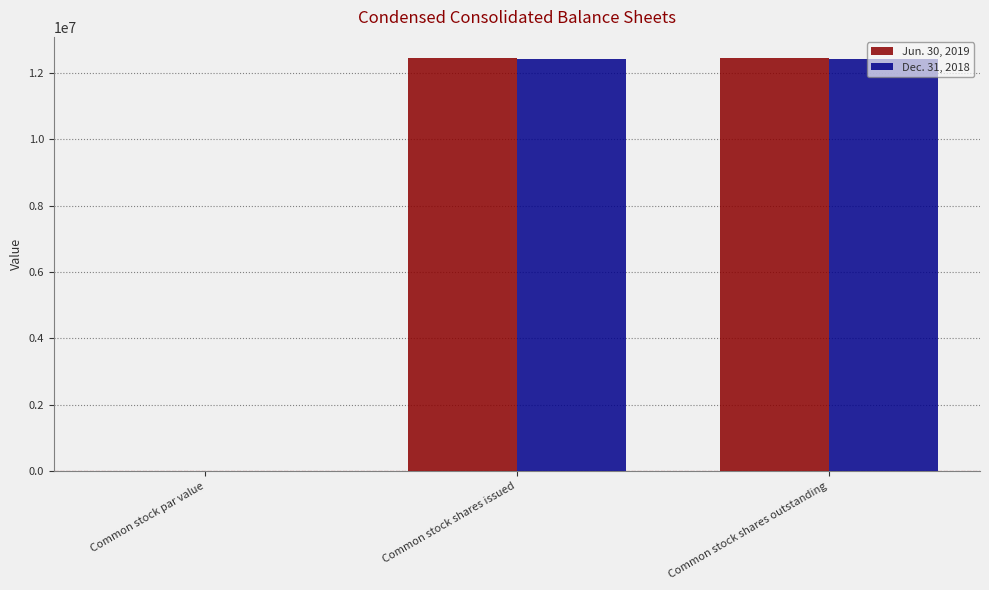

Is the value of Dec. 31, 2018 at Common stock shares issued greater than the value of Jun. 30, 2019 at Common stock par value?

Yes